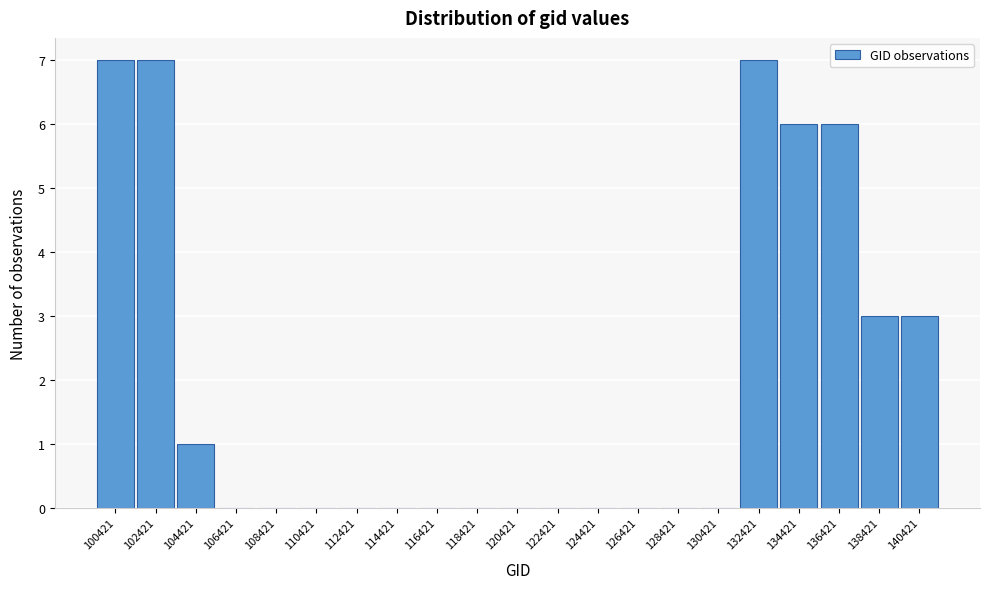

Reading left to right, list all the values displayed in this chart.

100421=7	102421=7	104421=1	106421=0	108421=0	110421=0	112421=0	114421=0	116421=0	118421=0	120421=0	122421=0	124421=0	126421=0	128421=0	130421=0	132421=7	134421=6	136421=6	138421=3	140421=3